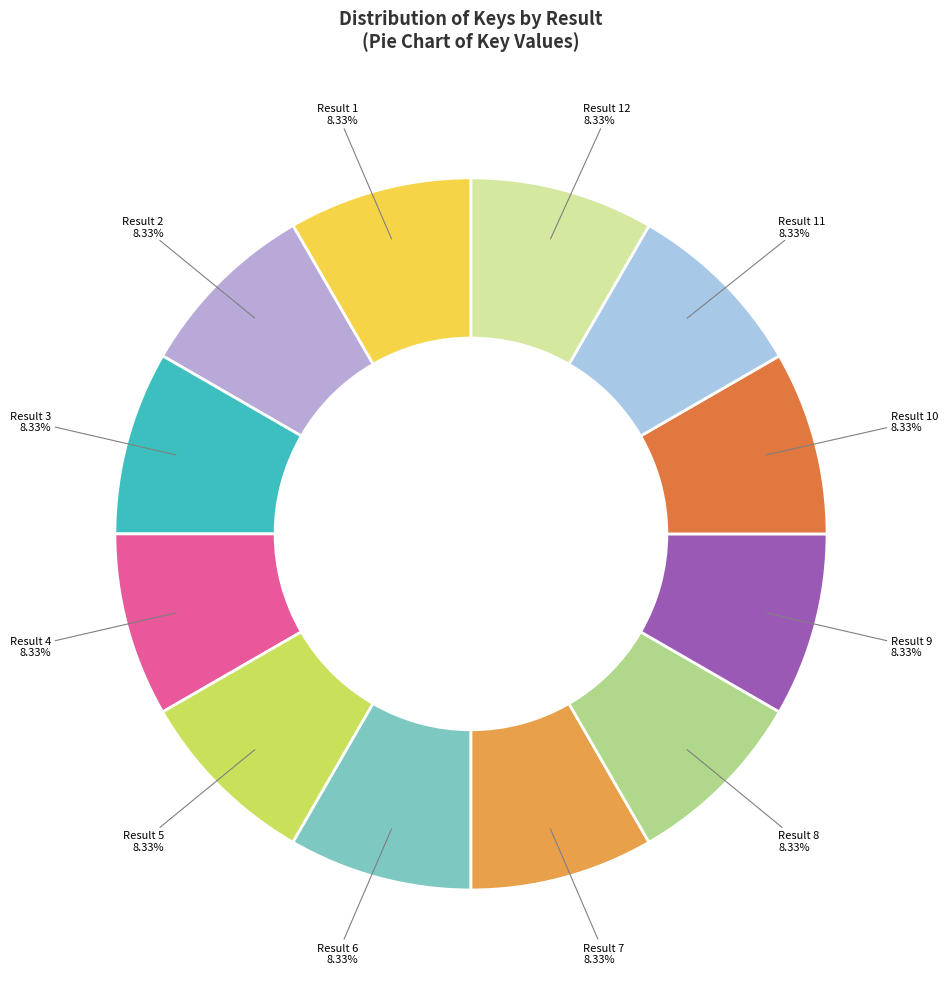

Does Result 5 account for over 50% of the chart?

No